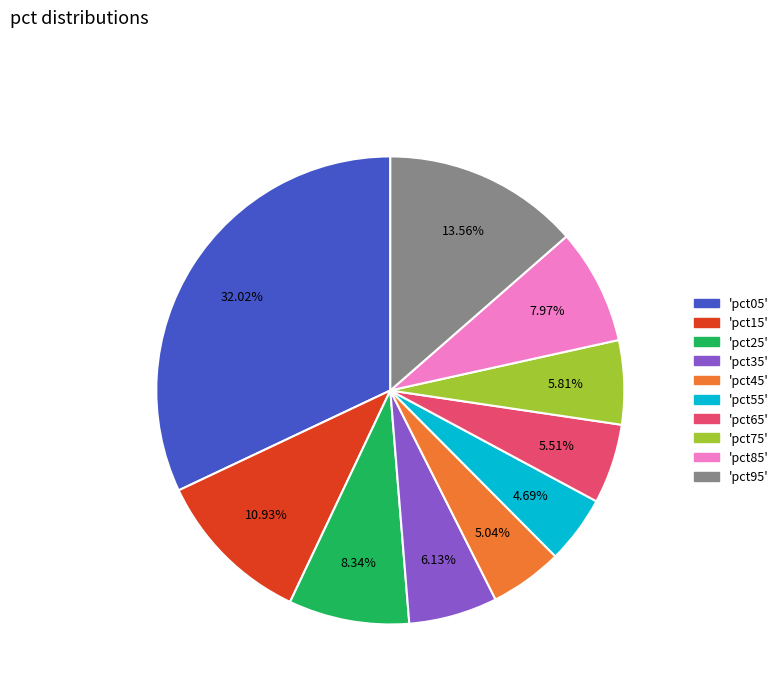

Is there a majority slice in this chart?

No